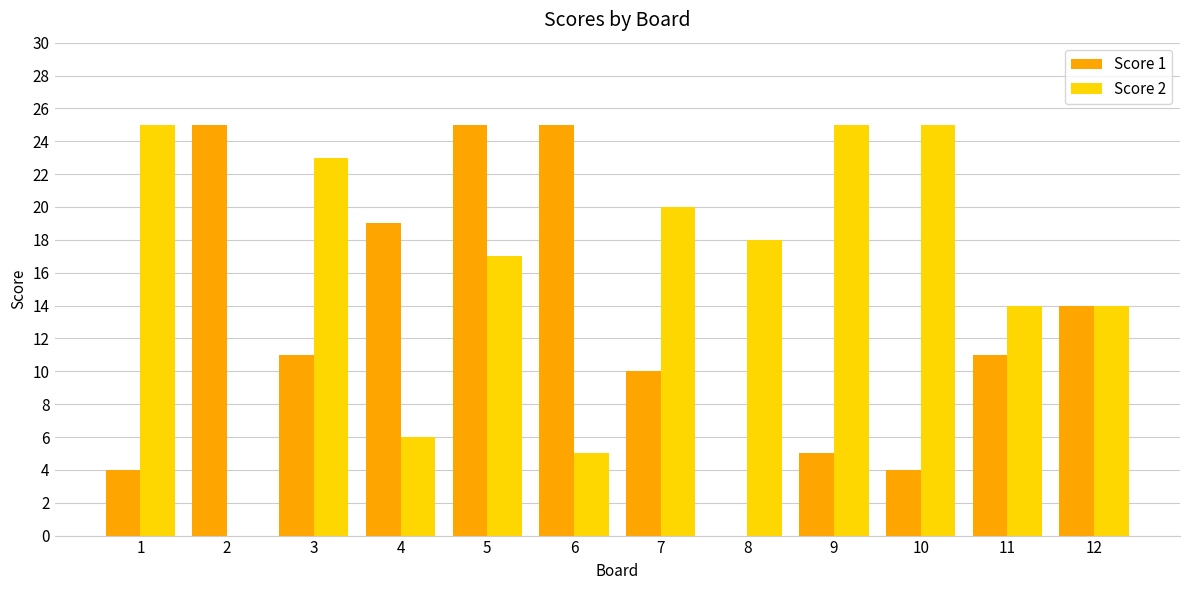

What is the spread (max minus min) of values at 6?

20